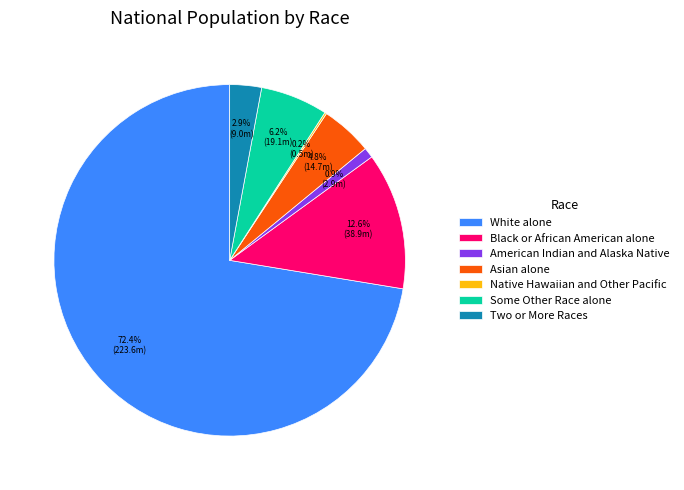

Which has a higher value, Black or African American alone or American Indian and Alaska Native?

Black or African American alone